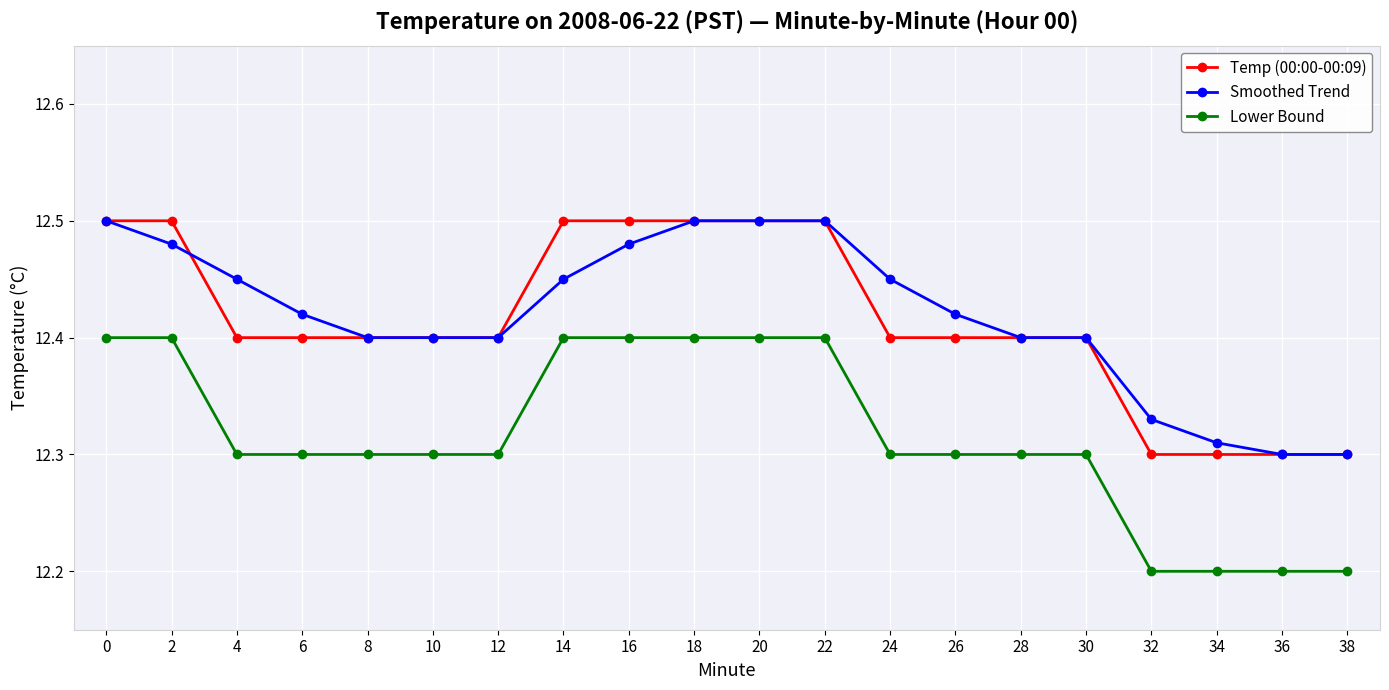

True or false: Temp (00:00-00:09) and Lower Bound cross at least once.

False